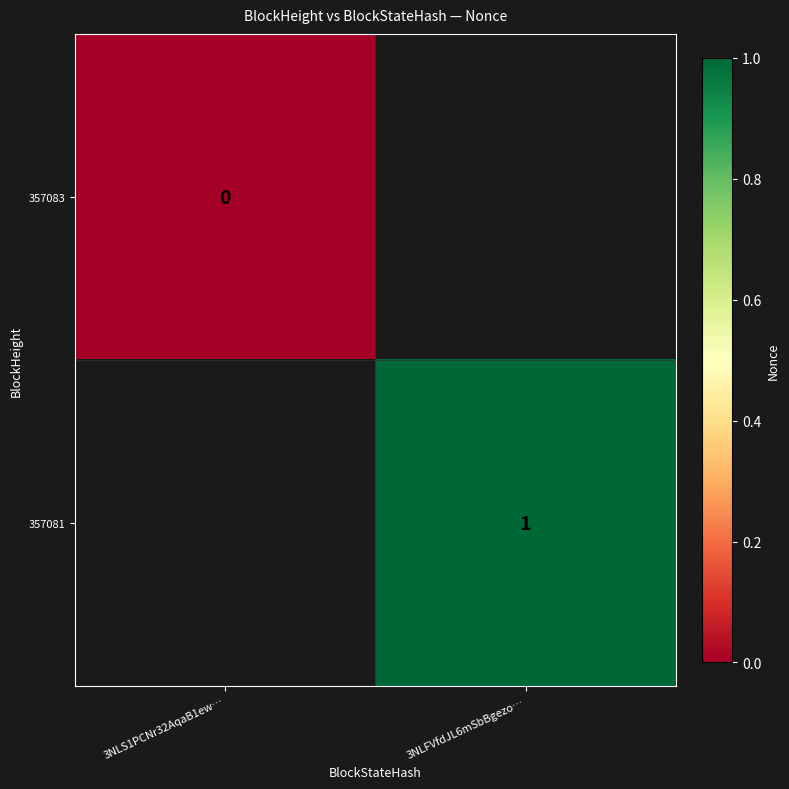

Read the 357081 value at 3NLFVfdJL6mSbBgezo….

1.0